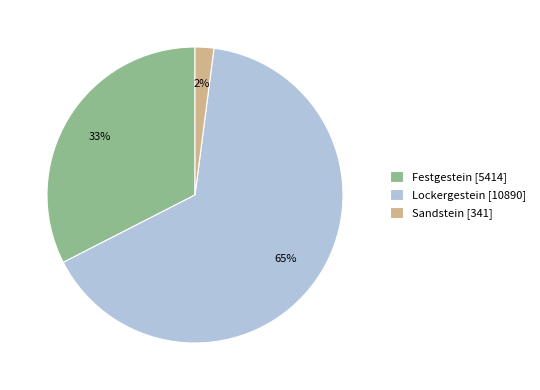

Is it true that Festgestein is 21% of the pie?

False